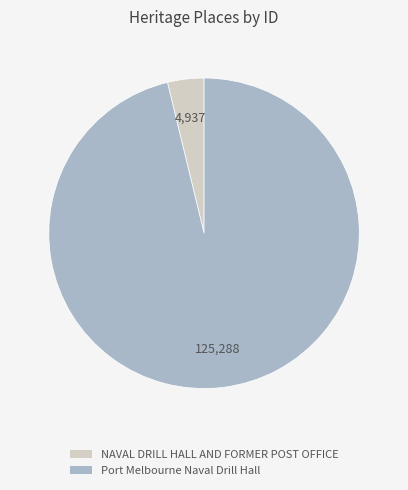

Which slice is the largest?

Port Melbourne Naval Drill Hall